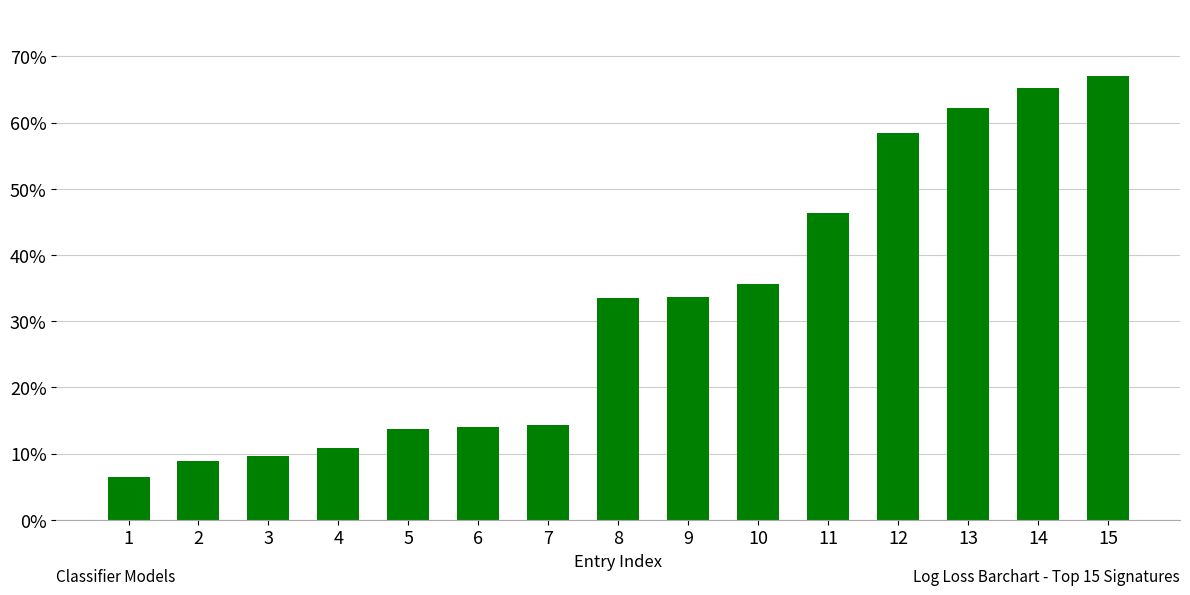

Which category has the lowest value across all series?

1